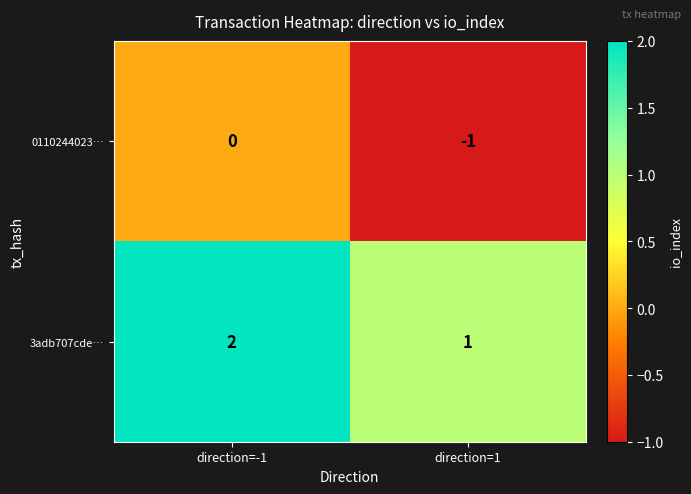

At which label is 3adb707cde… closest to 1?

direction=1